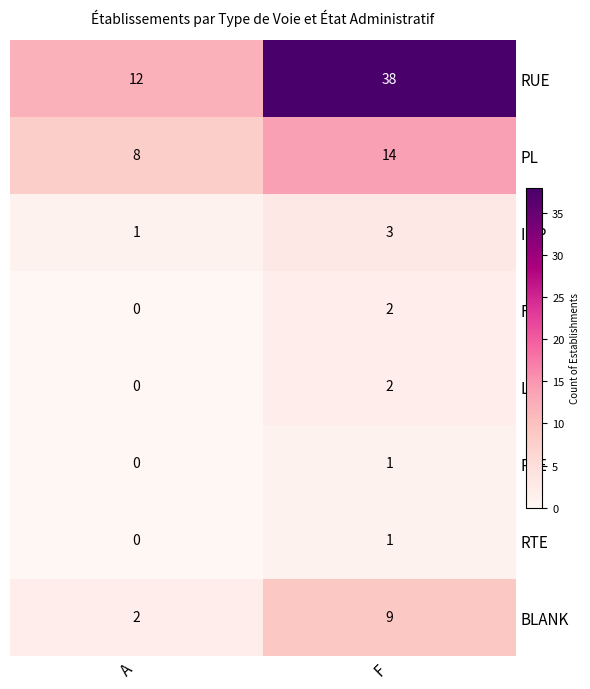

At which label does RLE reach its peak?

F